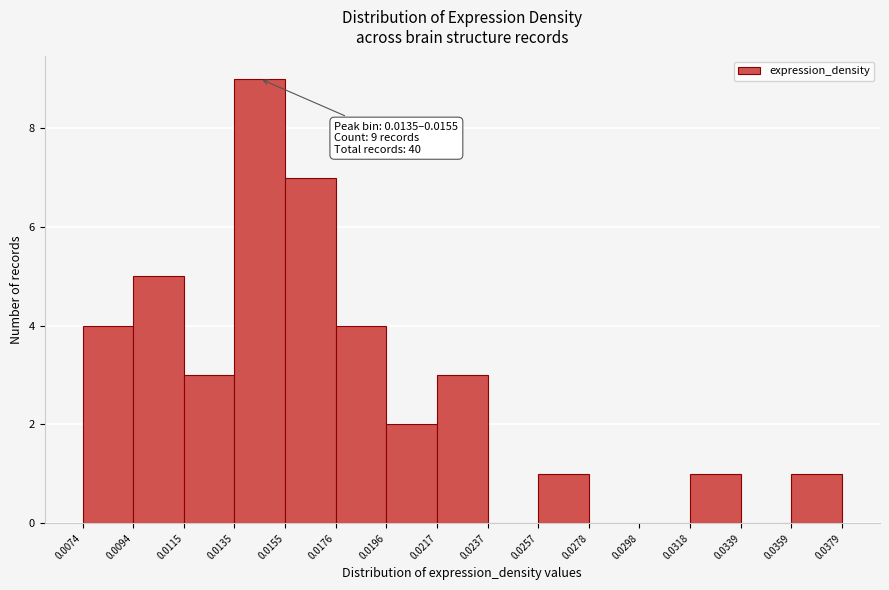

Which range on the x-axis has the tallest bar?

0.0135 to 0.0155